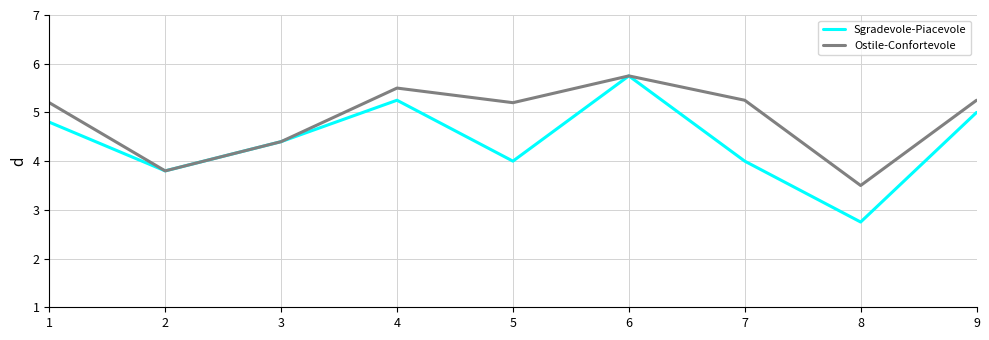

How many interior local valleys does the Ostile-Confortevole series have?

3